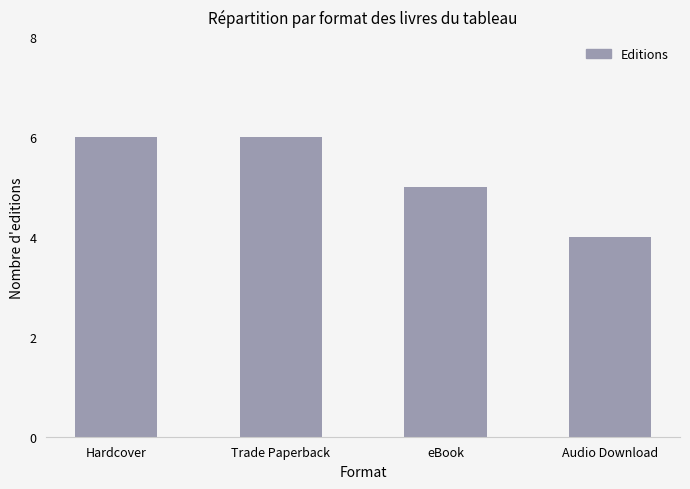

Which label corresponds to the smallest value in the chart?

Audio Download